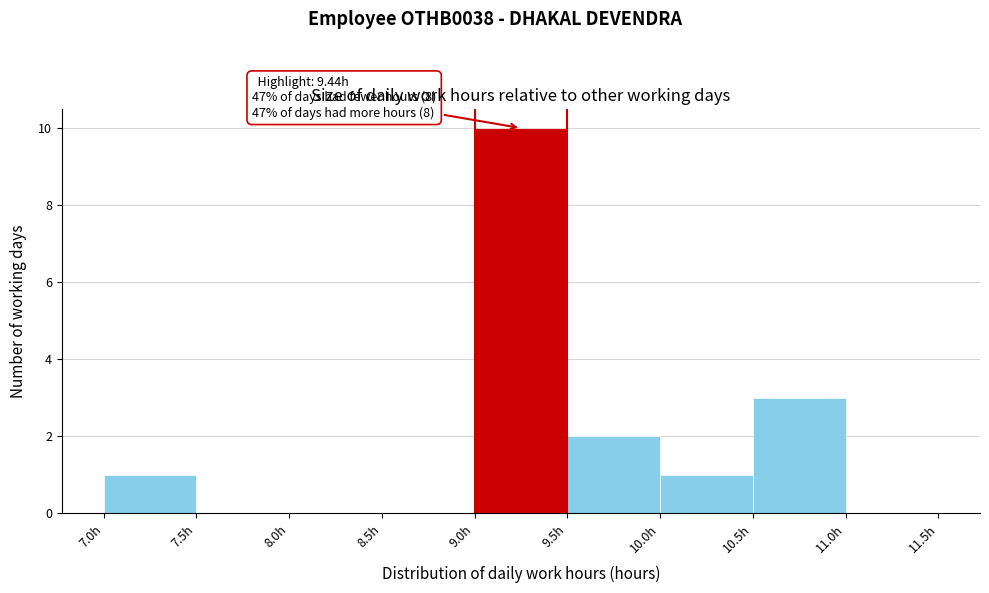

Which range on the x-axis has the tallest bar?

9.0 to 9.5